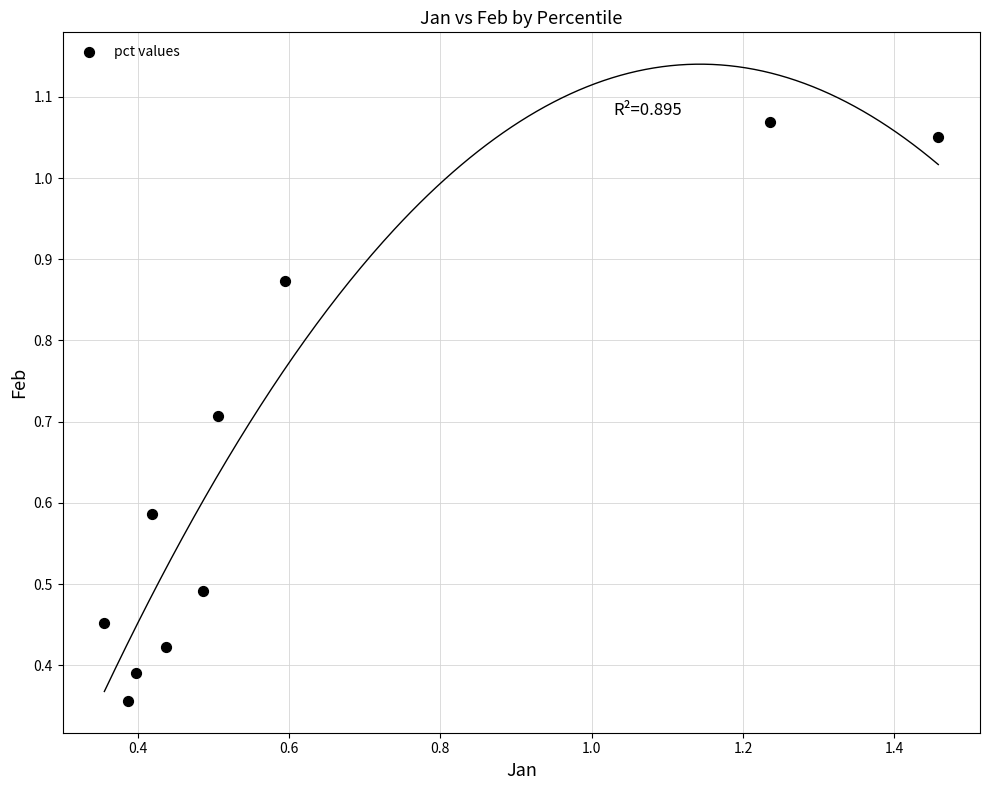

What is the range of Y values (max minus min)?

0.7